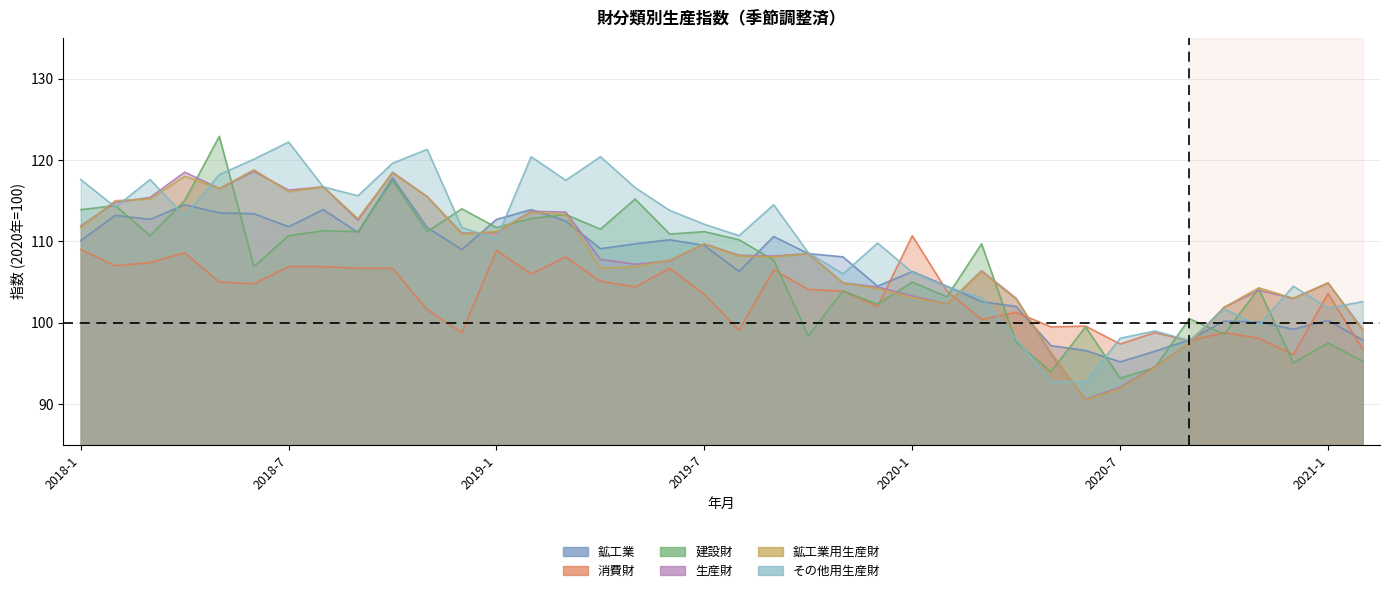

In 建設財, how many points are lower than both neighbors (excluding endpoints)?

14